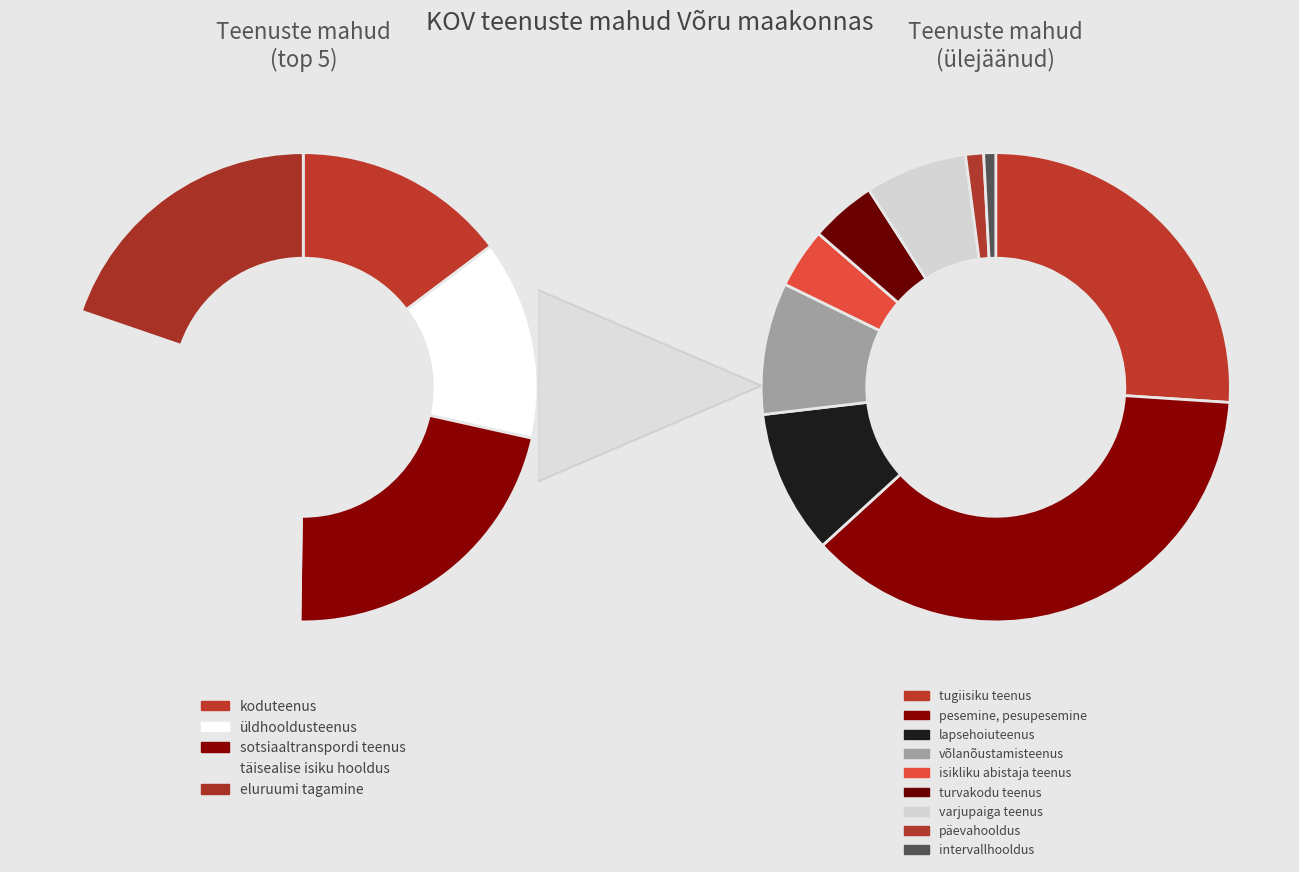

Does pesemine, pesupesemine represent more than half of the total?

No